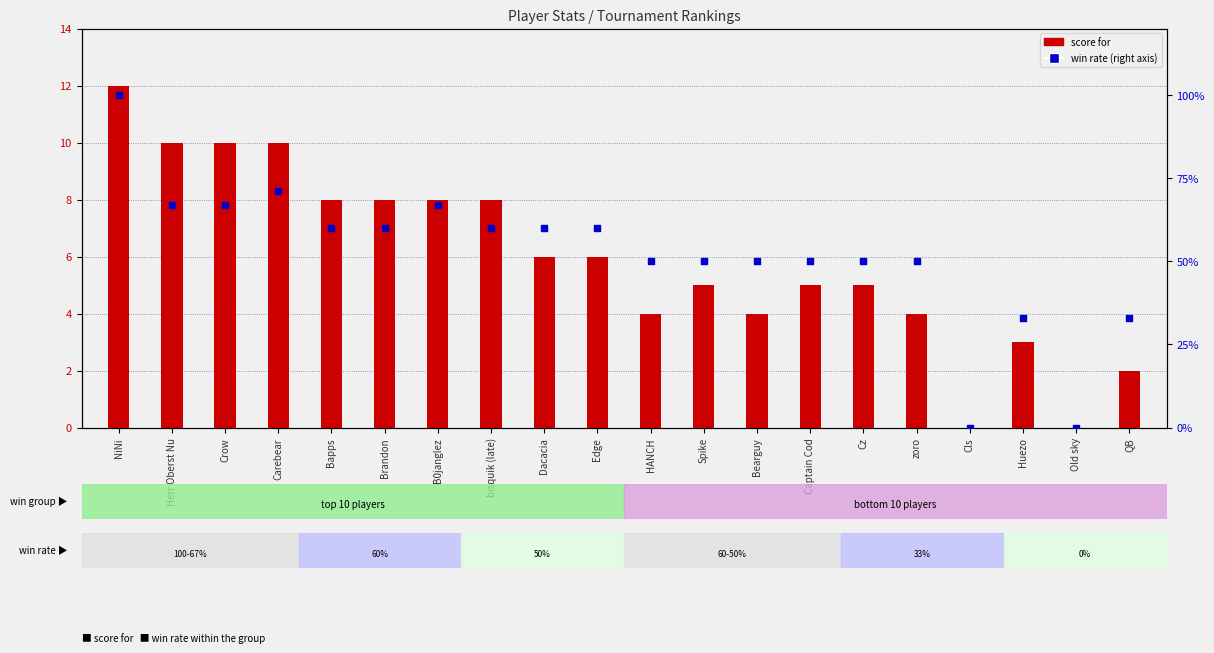

Which series reaches the maximum Y coordinate?

win rate